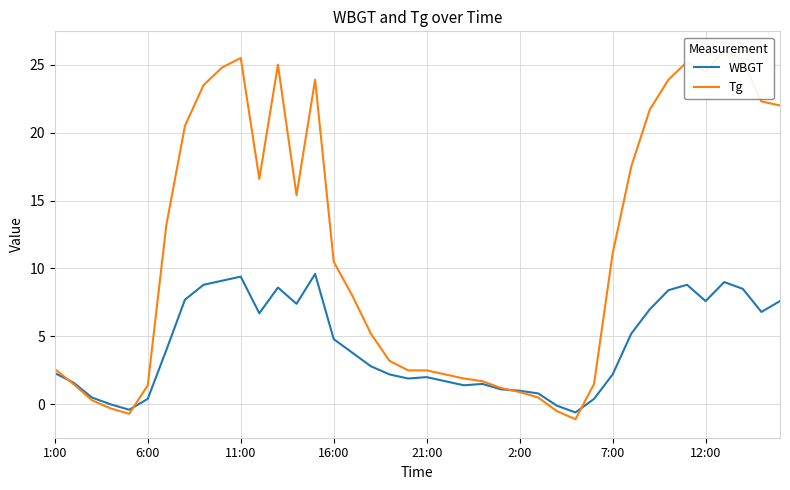

Between 8 and 19, which is larger?

8